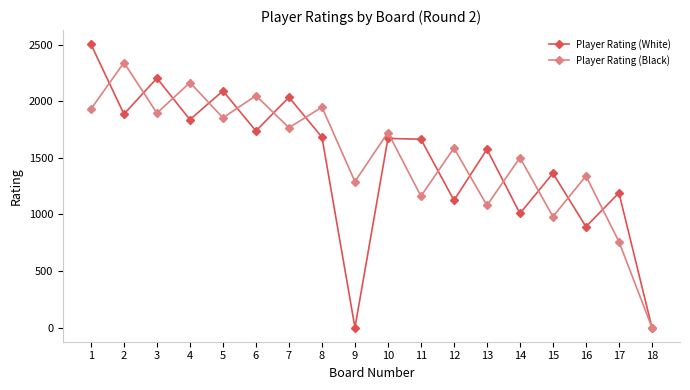

Rank the series by their maximum value, from lowest to highest.

Player Rating (Black), Player Rating (White)